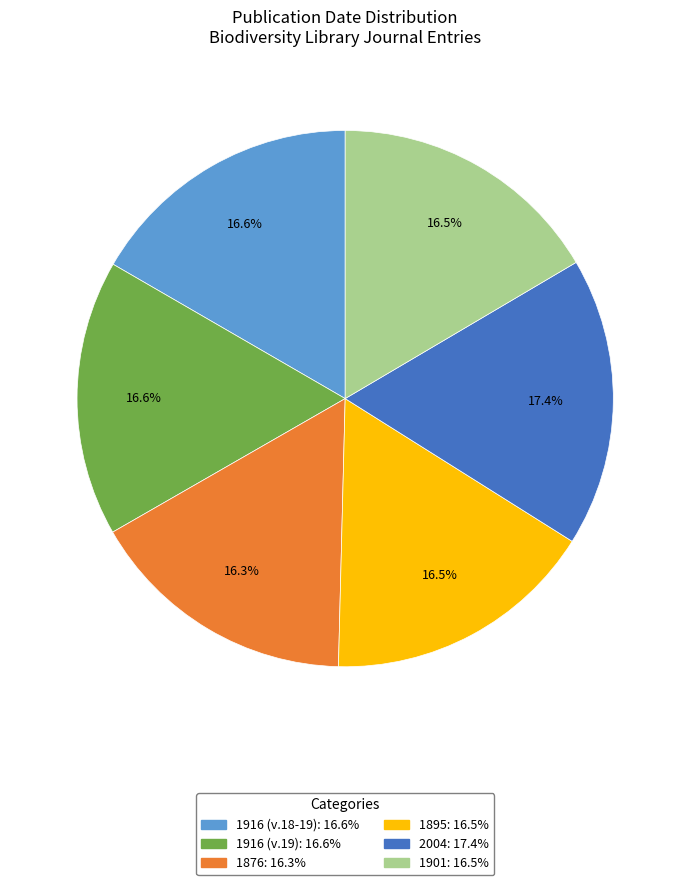

Does any single category account for the majority?

No